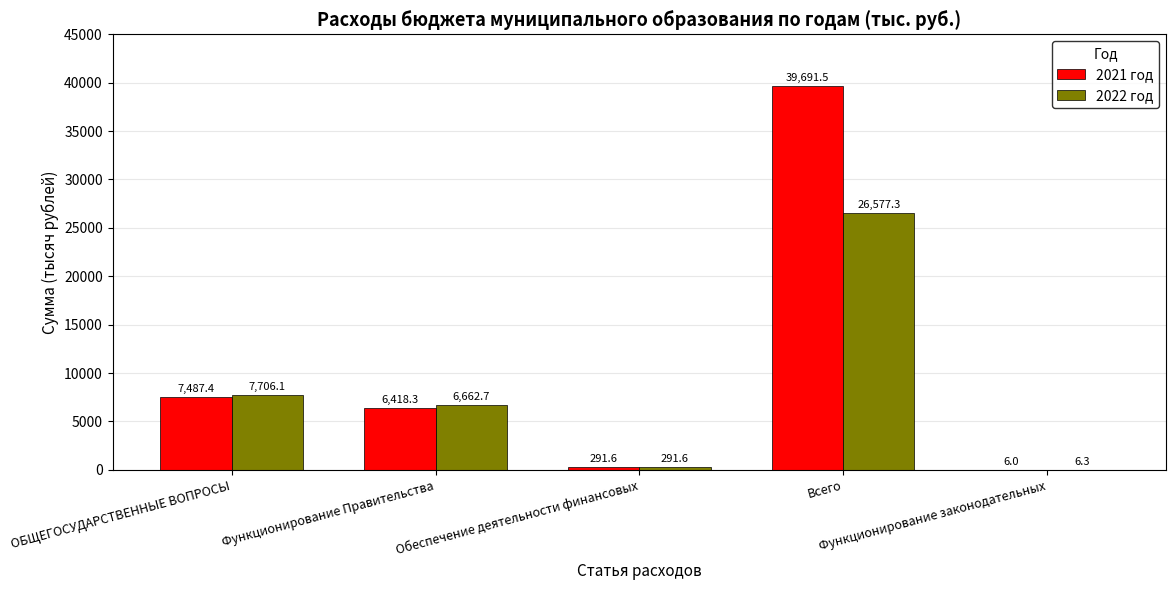

How many series are shown in this chart?

2